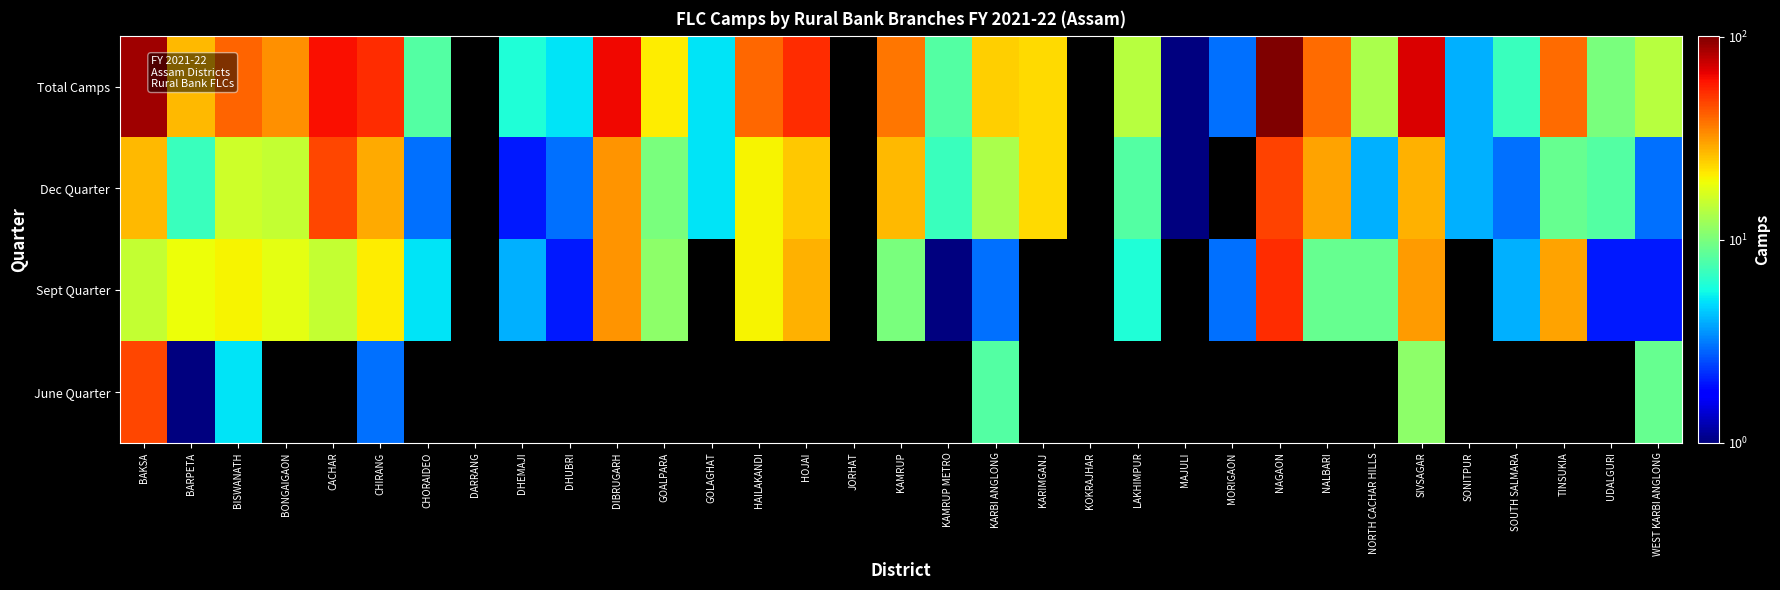

At which category is the sum across all series the highest?

NAGAON